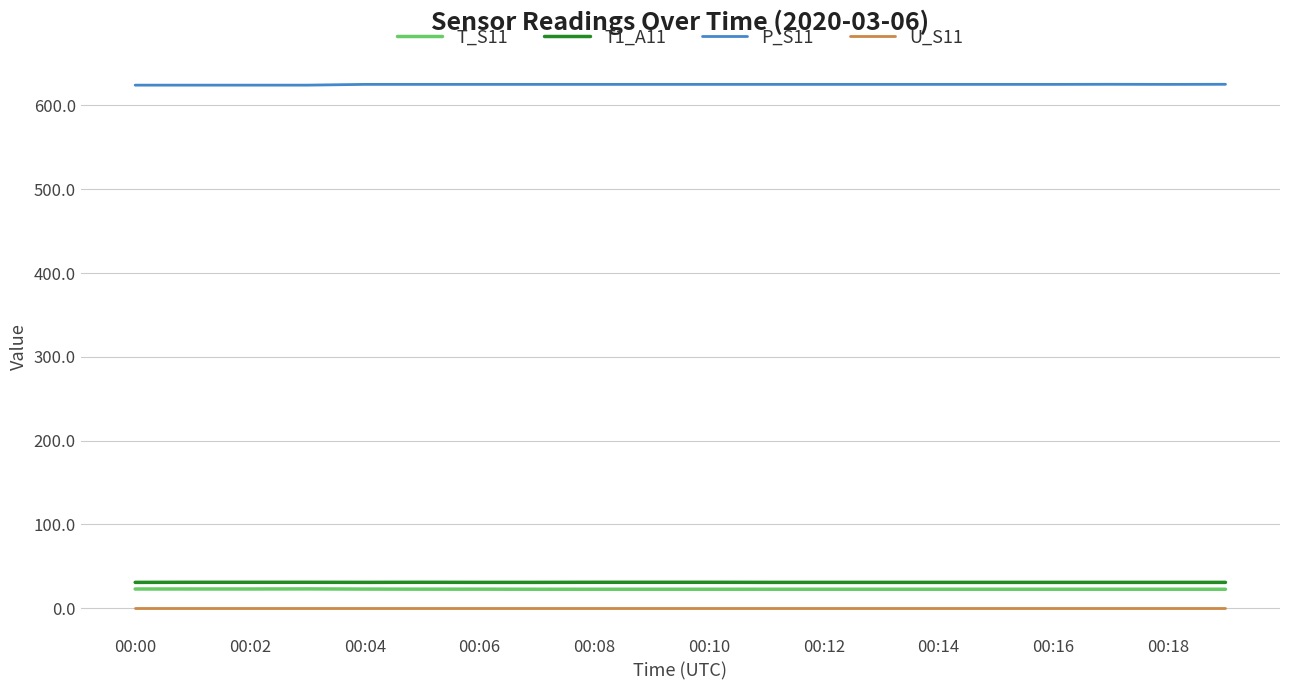

True or false: P_S11 and U_S11 cross at least once.

False